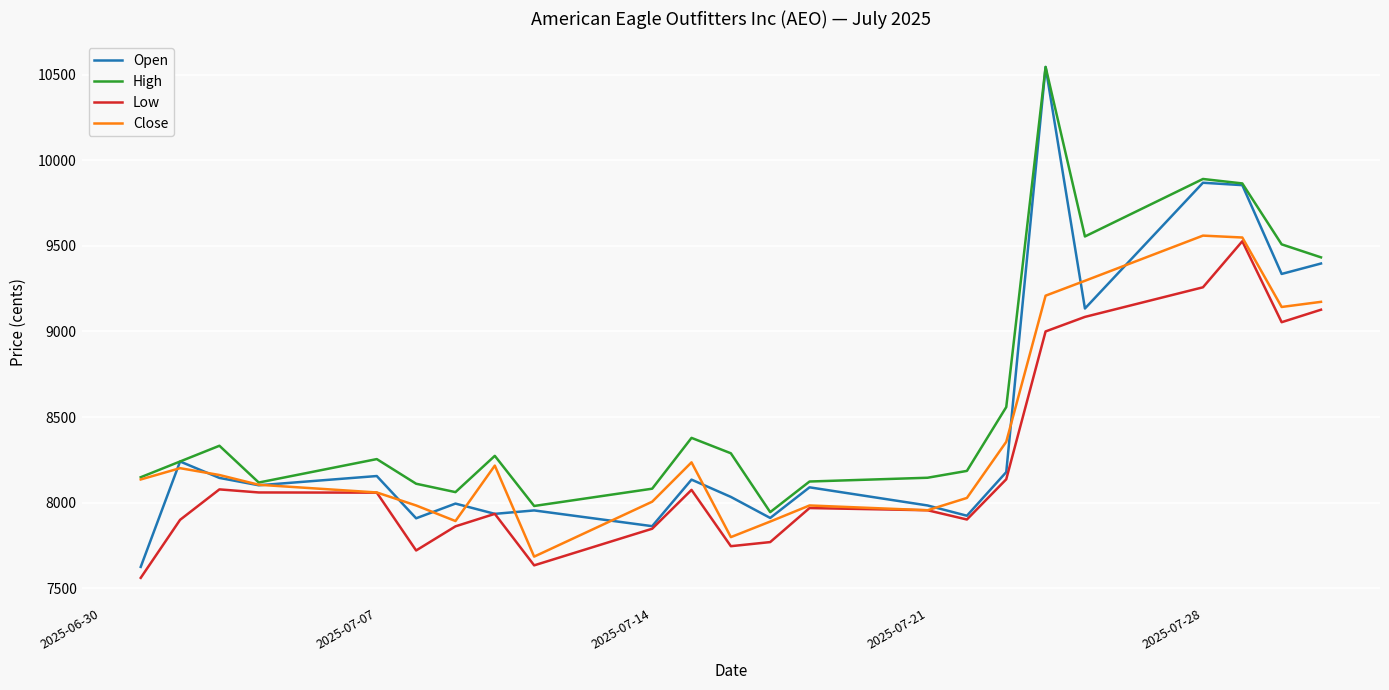

What is the lowest value of the Low series?

7560